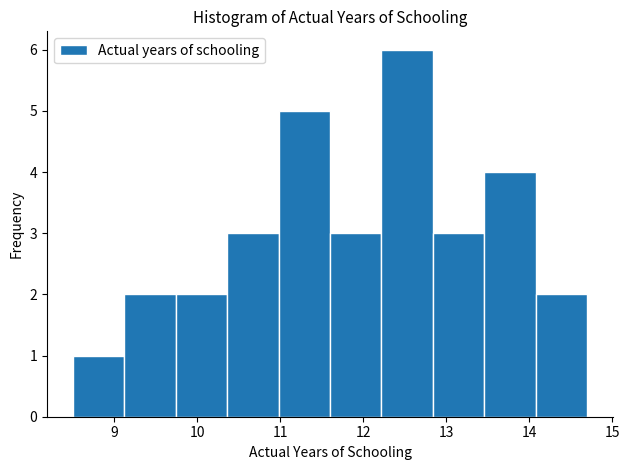

Which range on the x-axis has the tallest bar?

12.22 to 12.84